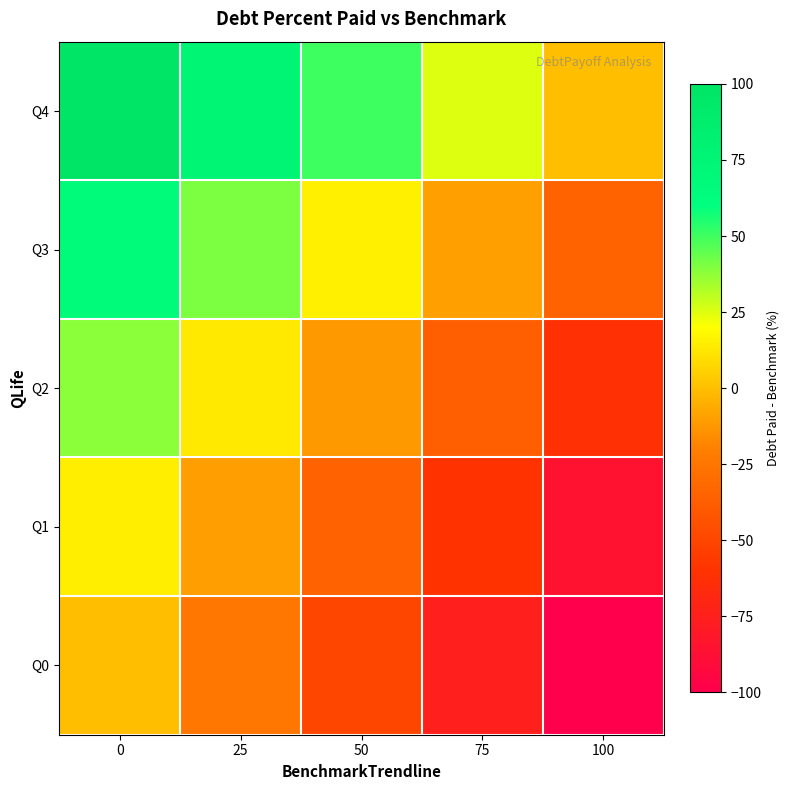

Which series has the largest total across all categories?

Q4